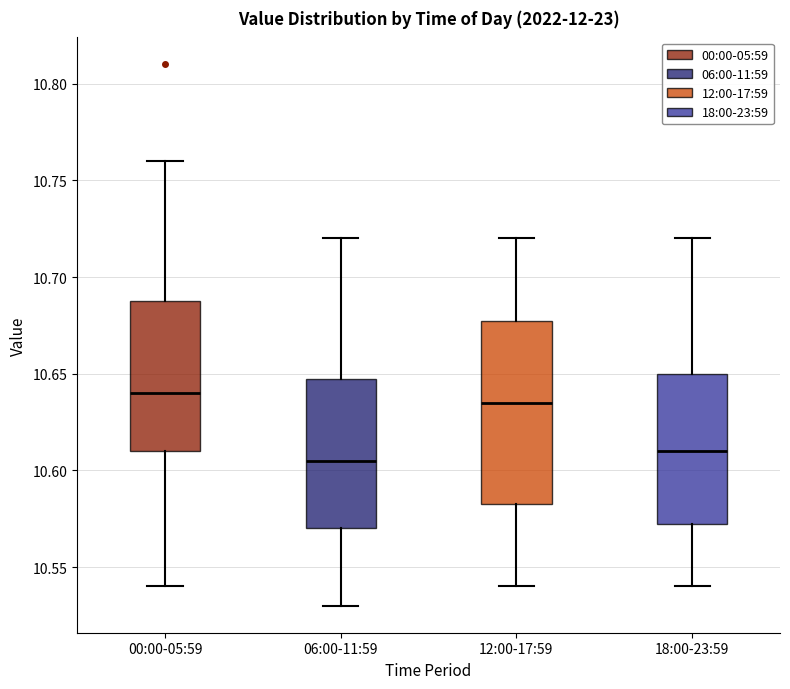

Which box is the tallest, from its lower edge to its upper edge?

12:00-17:59